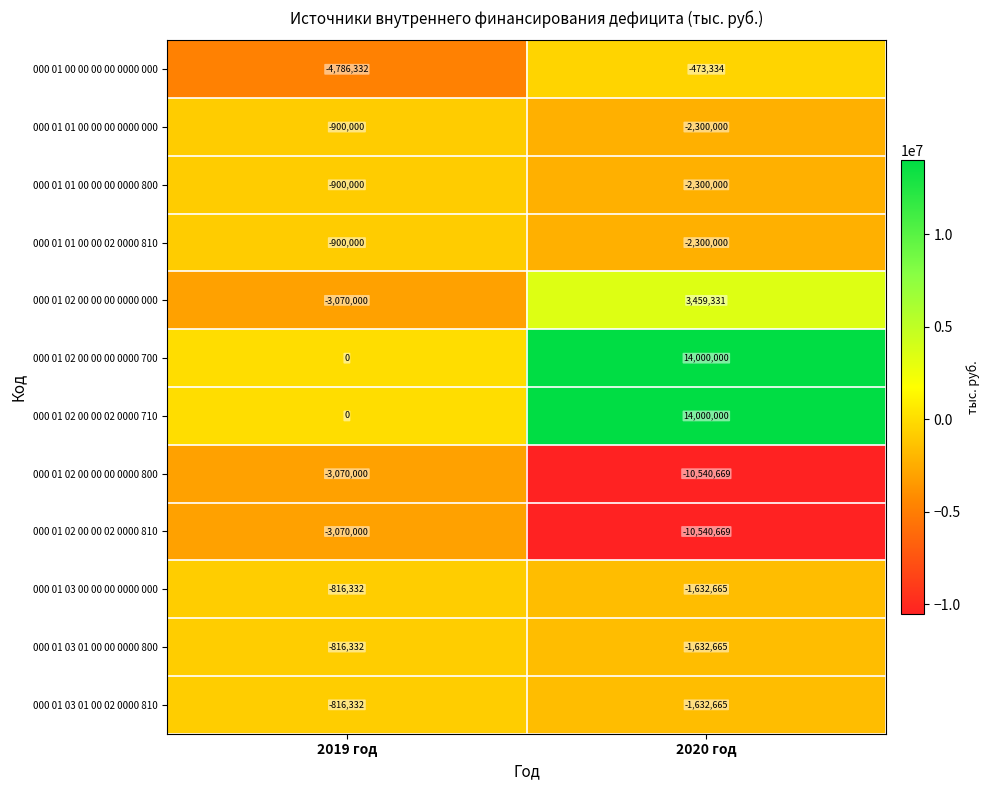

Is the value of 000 01 00 00 00 00 0000 000 at 2019 год greater than the value of 000 01 01 00 00 02 0000 810 at 2020 год?

No